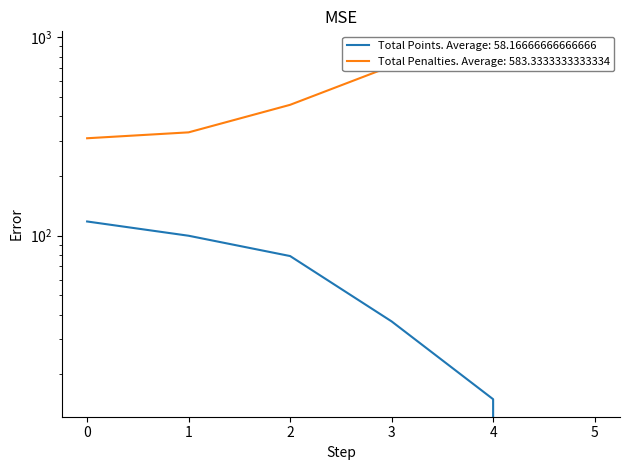

True or false: Total Penalties and Total Points (TOT.) cross at least once.

False